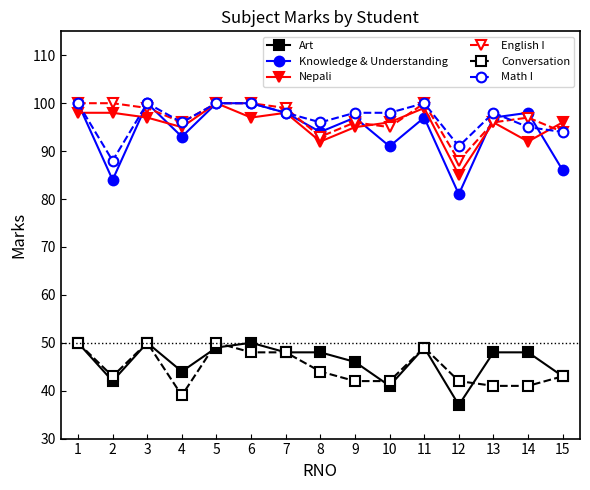

Rank the series at 14 from highest to lowest value.

Knowledge & Understanding, English I, Math I, Nepali, Art, Conversation